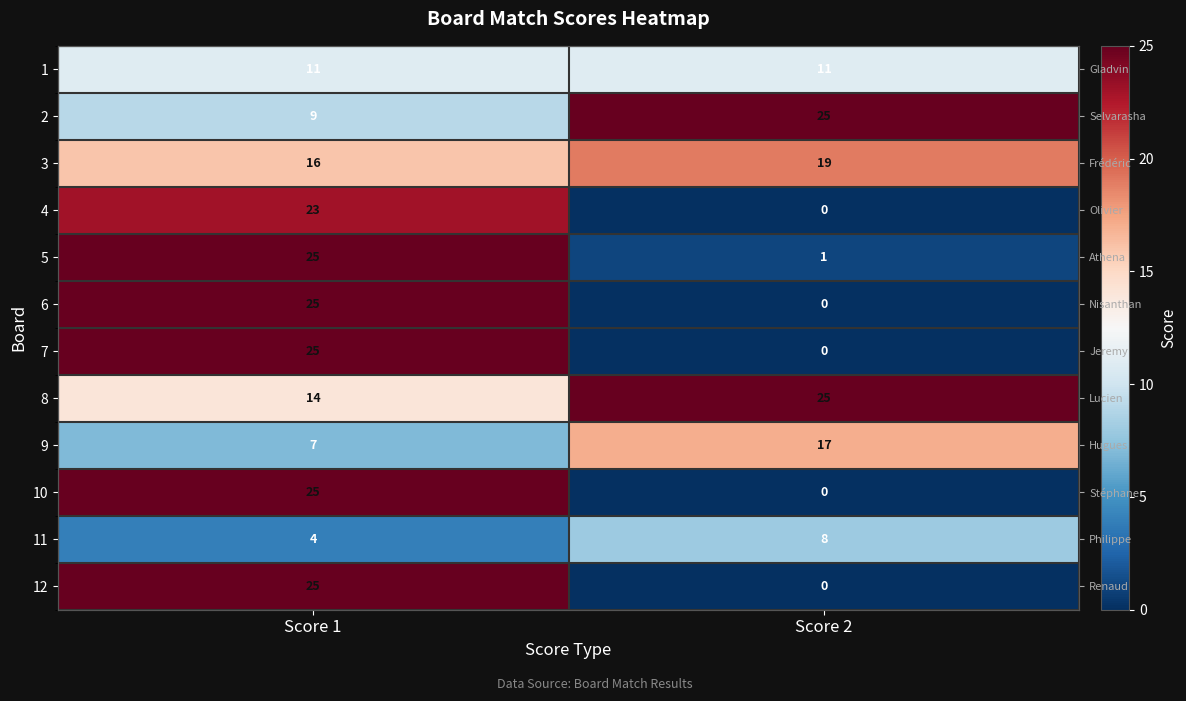

Which has a higher value, Score 2 or Score 1?

Score 2